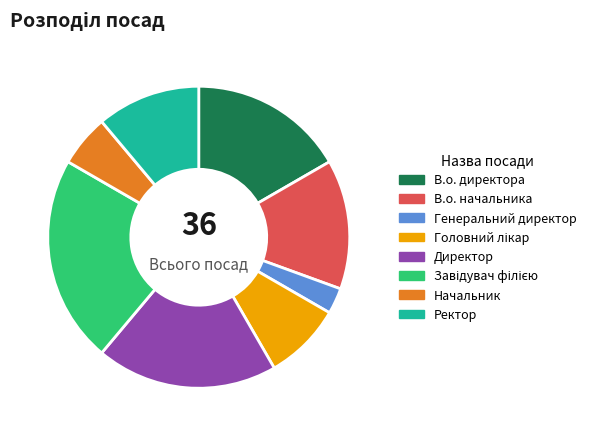

Is there a majority slice in this chart?

No